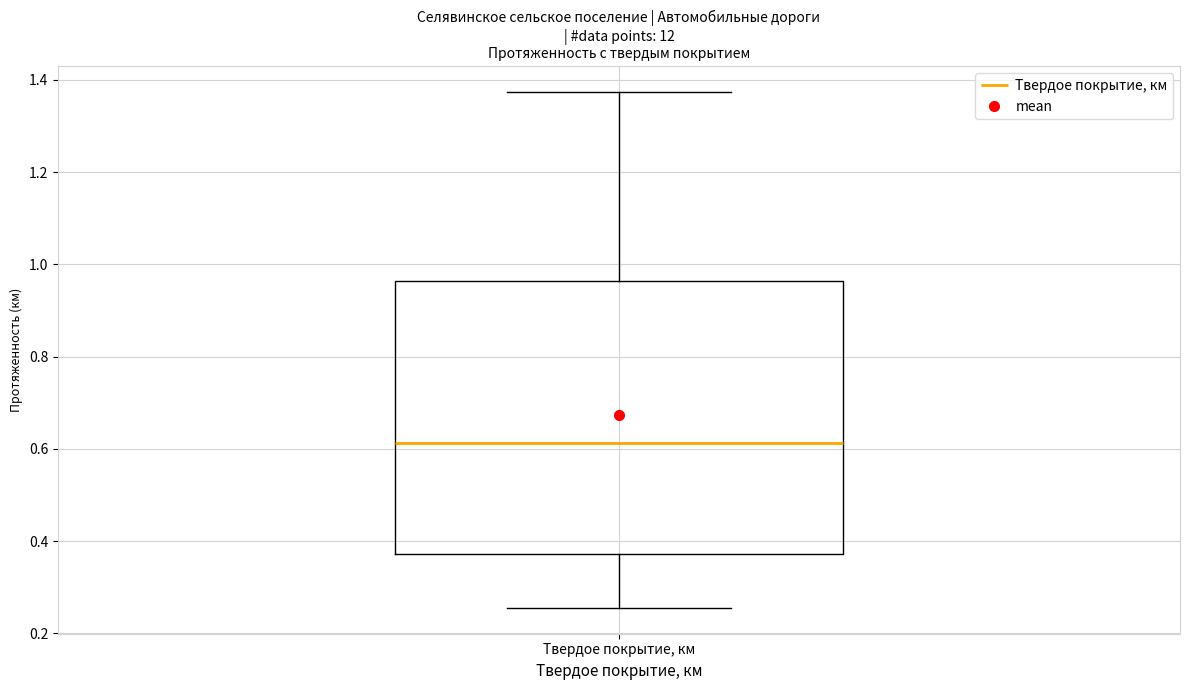

Where does the upper whisker of the box for Твердое покрытие, км end on the y-axis? The values are not printed on the chart, so give them approximately, as read against the axis.

1.38